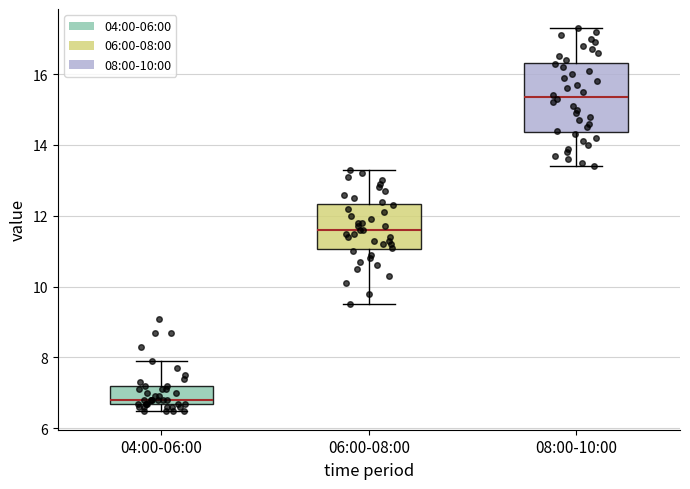

Comparing the boxes themselves (not the whiskers), which one is the tallest?

08:00-10:00